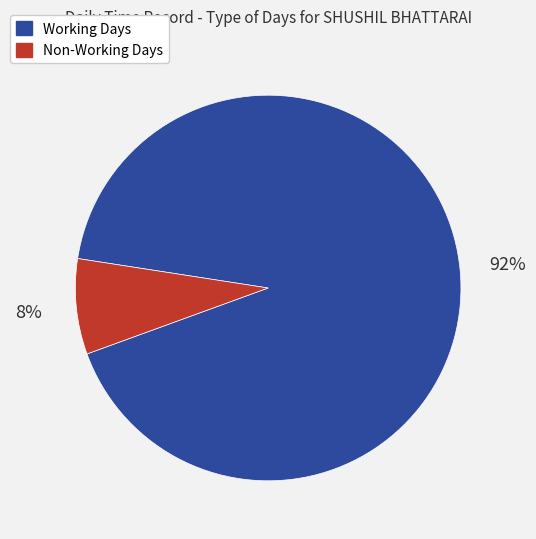

To the nearest percent, what is the average slice percentage?

50%